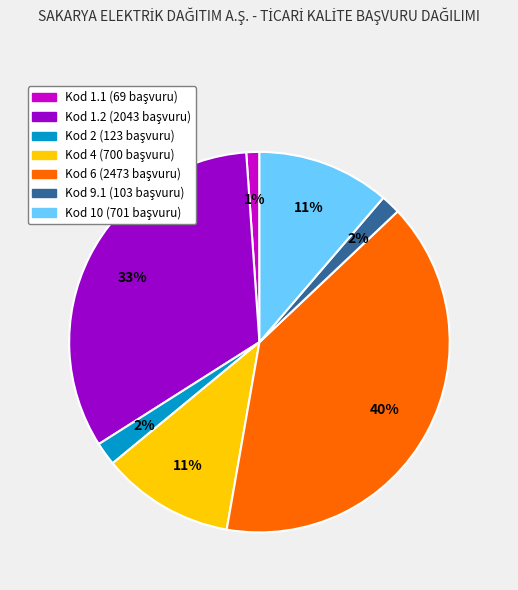

Does any single category account for the majority?

No